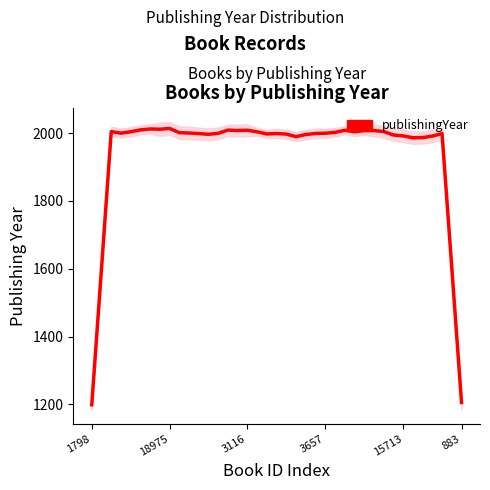

How many distinct data groups are displayed?

1